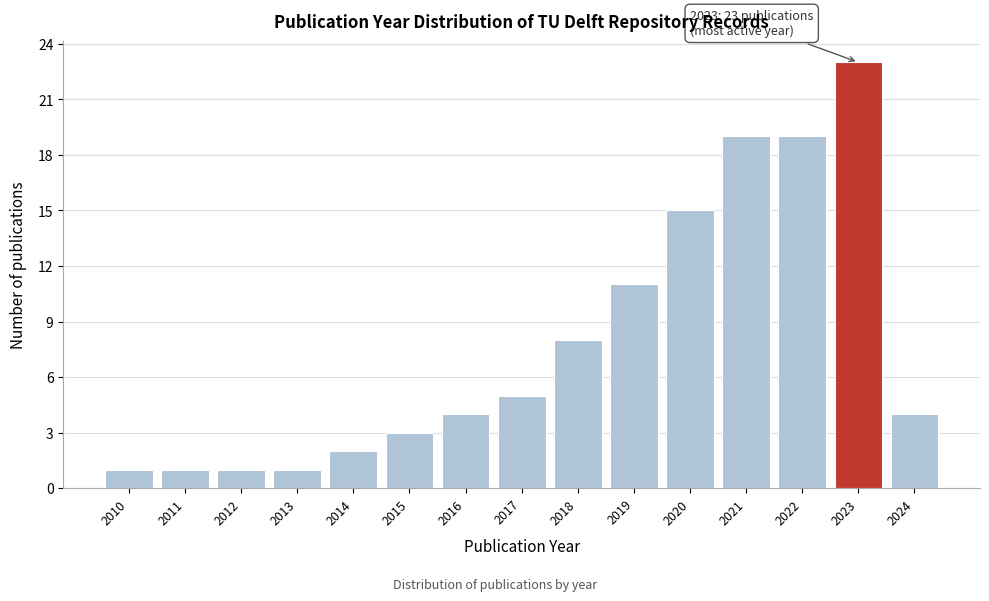

Reading left to right, list all the values displayed in this chart.

1	1	1	1	2	3	4	5	8	11	15	19	19	23	4